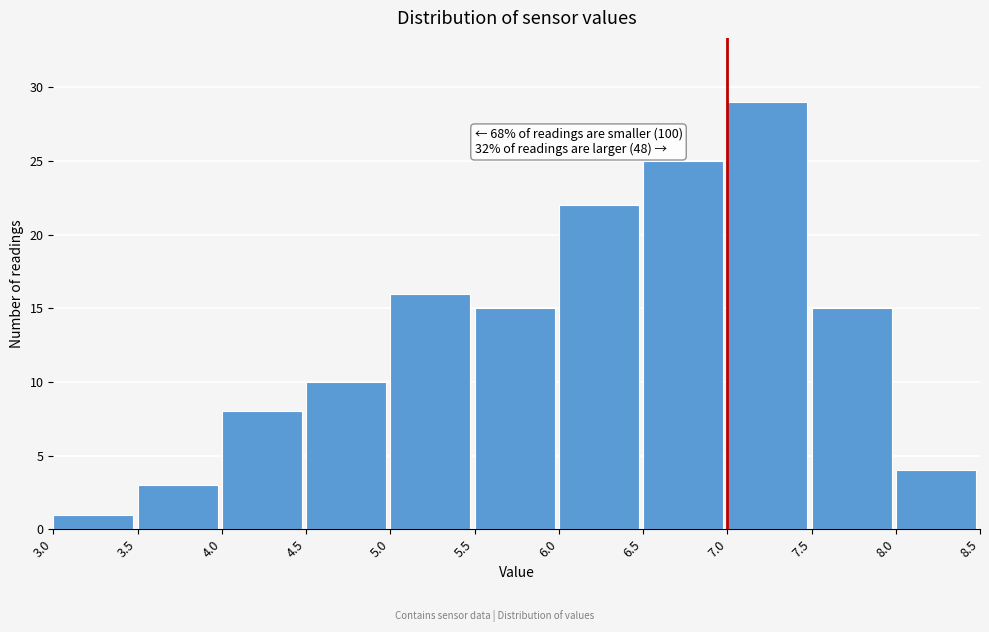

Over which range of the x-axis is the bar tallest?

7.0 to 7.5